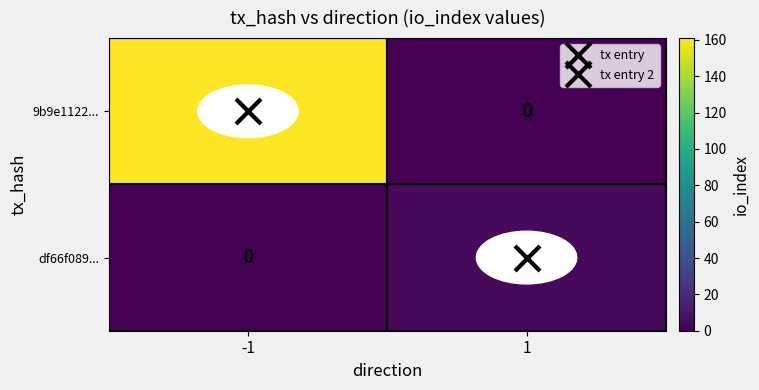

At which category does the chart reach its peak across all series?

-1